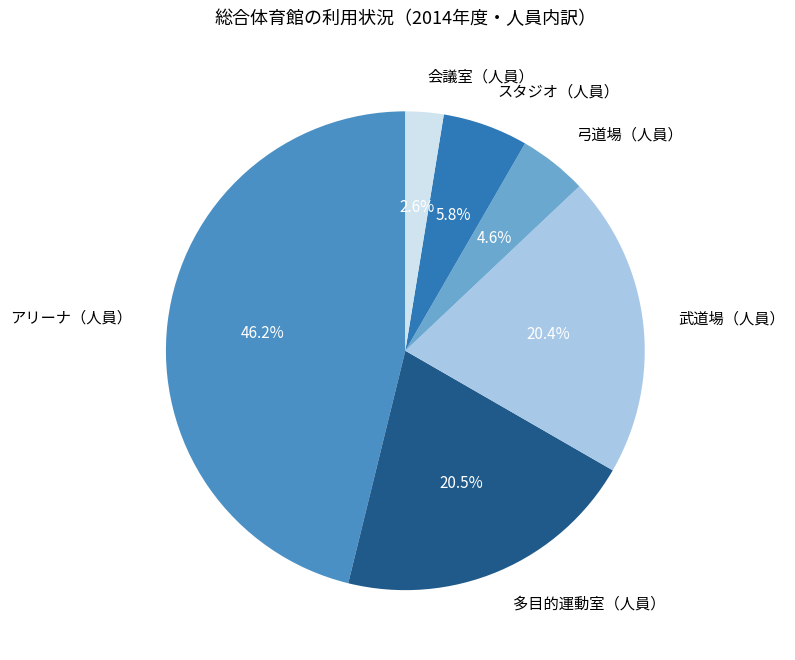

How many slices are in this pie chart?

6